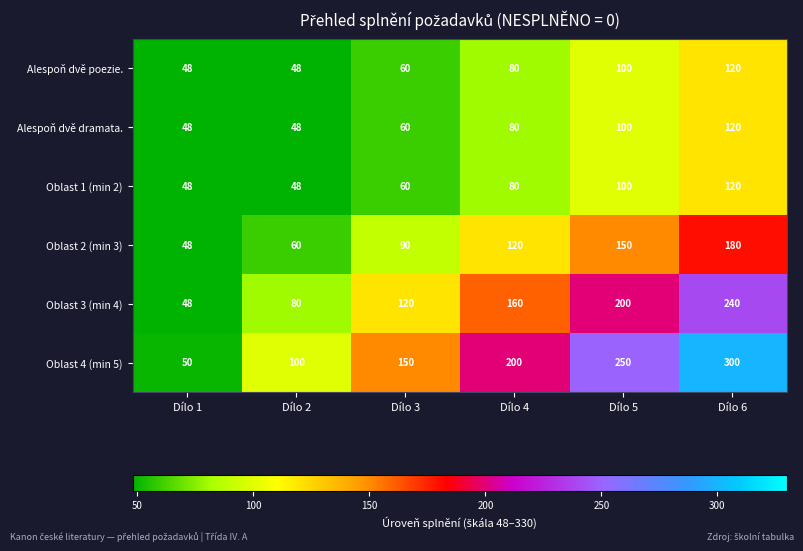

What is the maximum value shown in the chart?

300